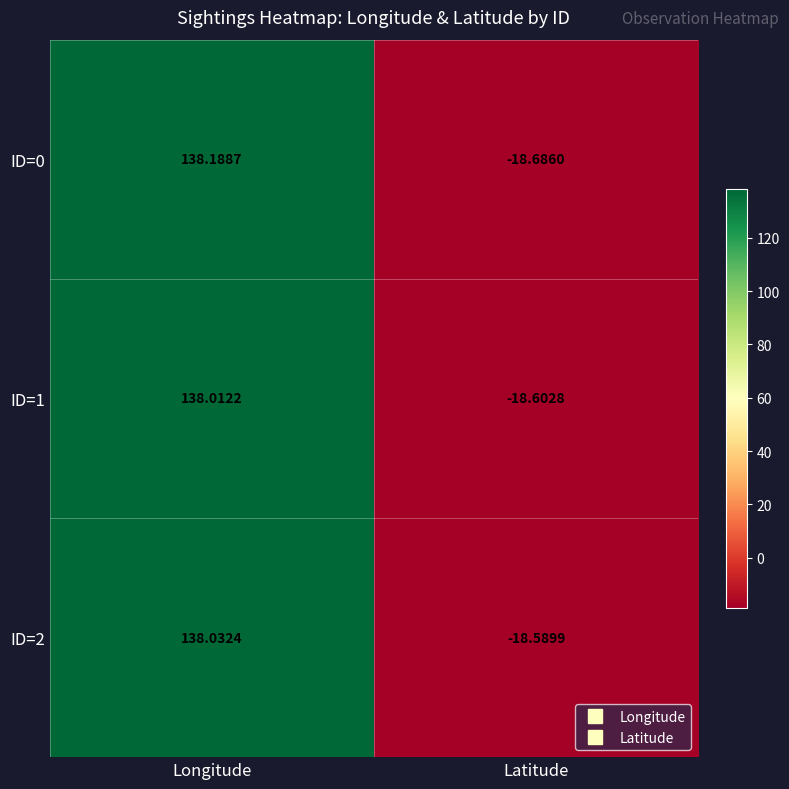

At which label does ID=2 first exceed 138?

Longitude